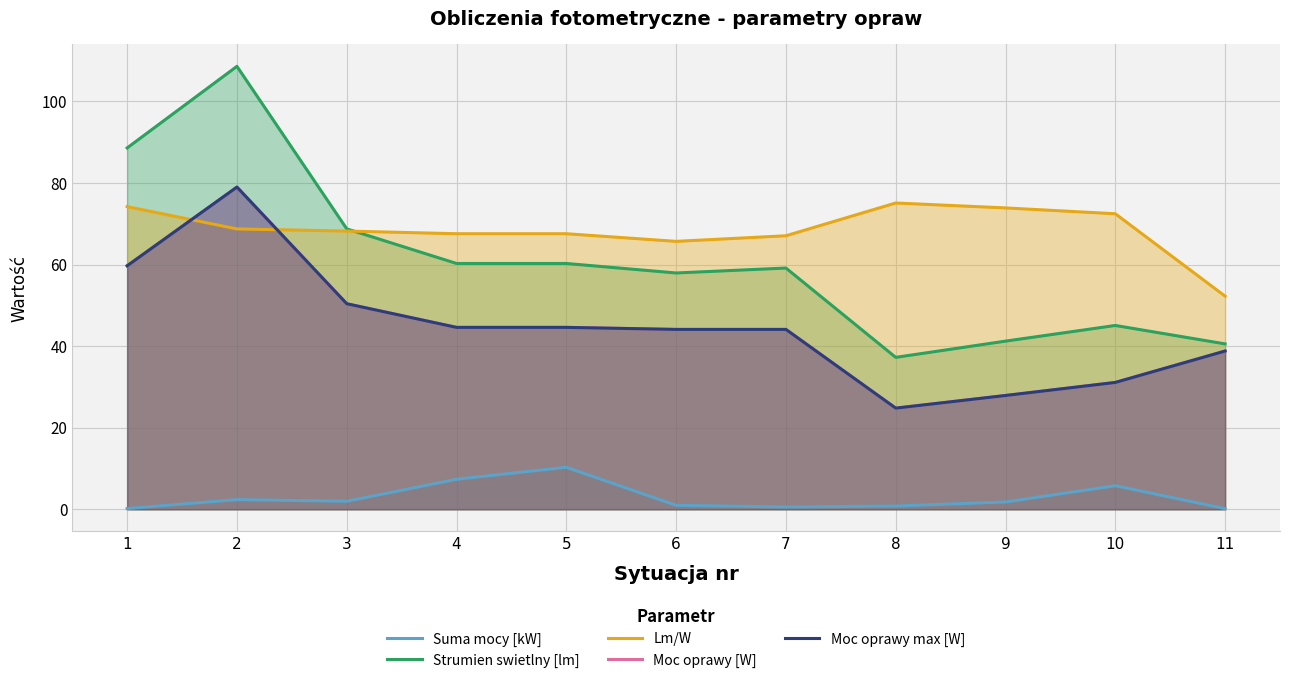

Reading left to right, transcribe all the data shown in this chart.

Suma mocy [kW]: 0.2	2.4	2.0	7.4	10.3	1.0	0.6	0.8	1.8	5.8	0.2
Strumien swietlny [lm]: 88.6	108.6	68.8	60.3	60.3	57.9	59.1	37.2	41.2	45.1	40.6
Lm/W: 74.2	68.7	68.2	67.6	67.6	65.7	67.1	75.1	73.9	72.5	52.3
Moc oprawy [W]: 59.7	79.0	50.4	44.6	44.6	44.1	44.1	24.8	27.9	31.1	38.8
Moc oprawy max [W]: 59.7	79.0	50.4	44.6	44.6	44.1	44.1	24.8	27.9	31.1	38.8